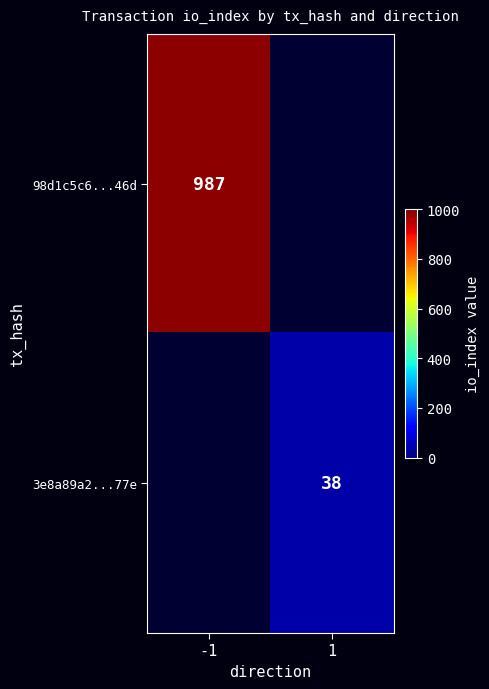

True or false: 3e8a89a2...77e has a value of 16 at 1.

False